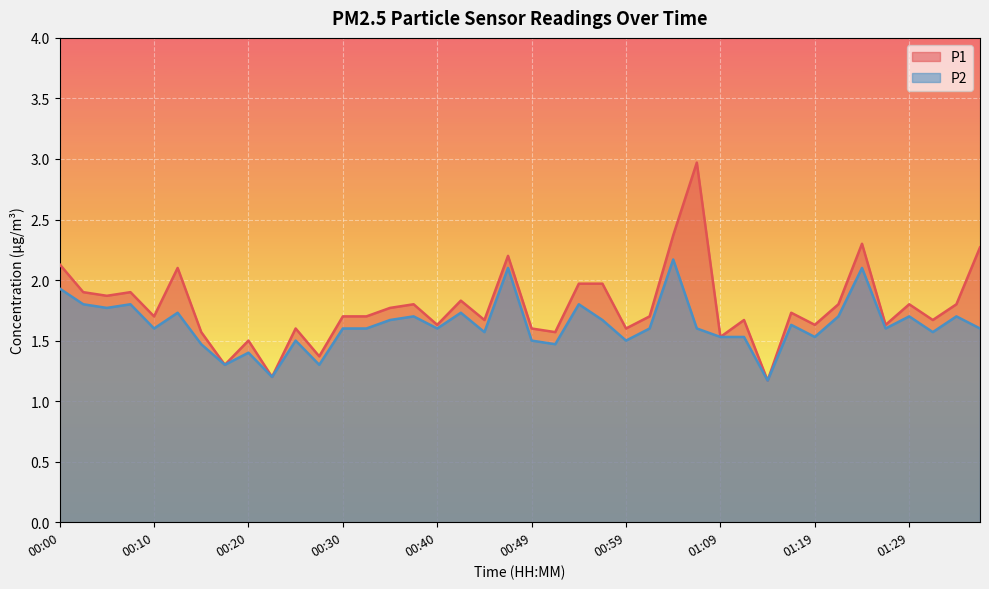

Rank the series by their average value, from highest to lowest.

P1, P2